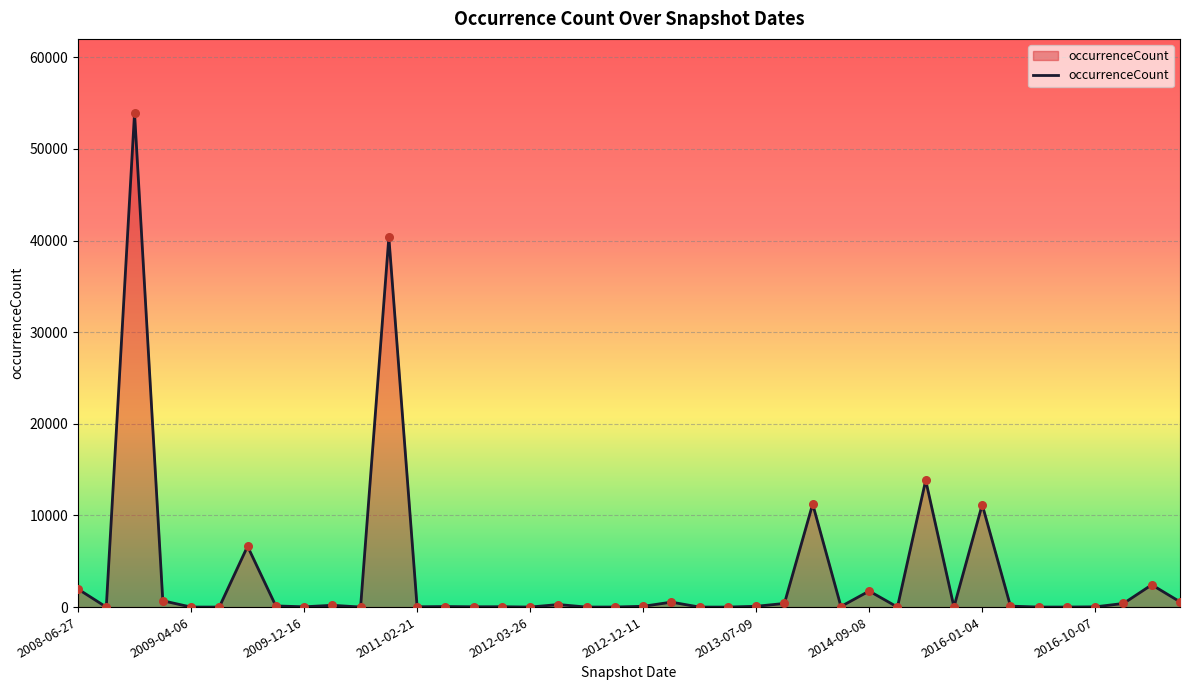

What is the greatest value displayed?

53923